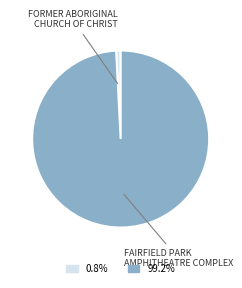

Do FAIRFIELD PARK AMPHITHEATRE COMPLEX and FORMER ABORIGINAL CHURCH OF CHRIST together represent more than half of the pie?

Yes